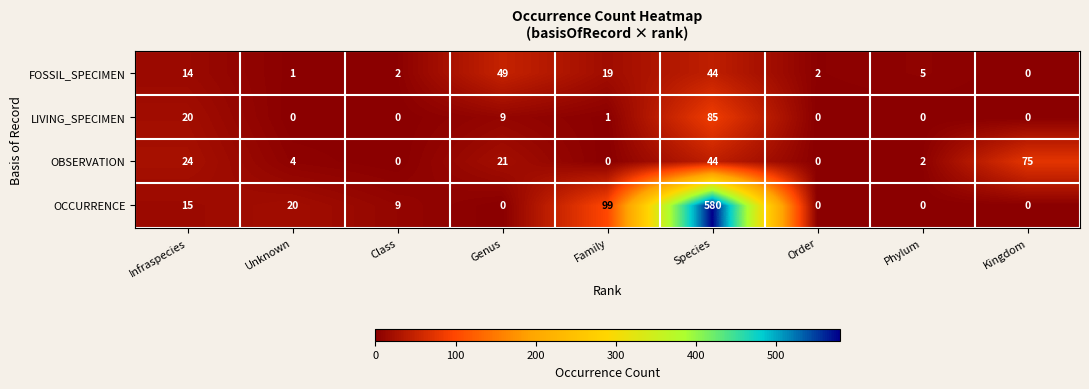

Which series changed the most between Class and Order?

OCCURRENCE